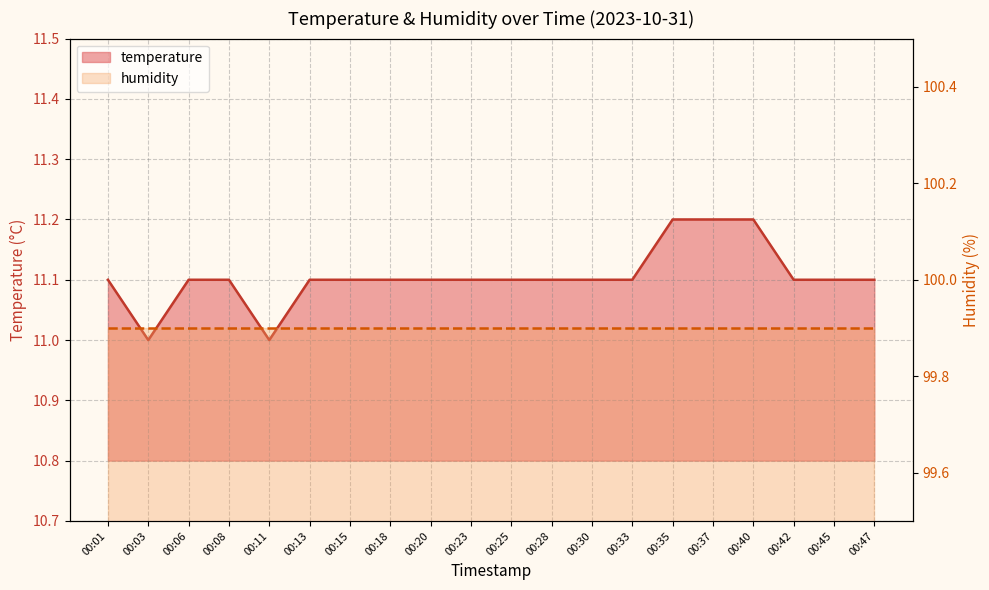

How many values are between 11 and 12?

20